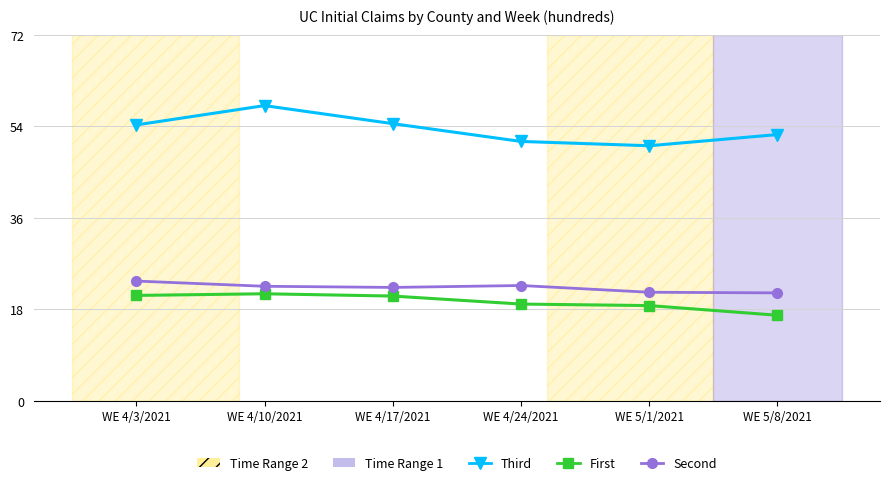

What is the difference between the maximum and second lowest values in the First series?

2.3